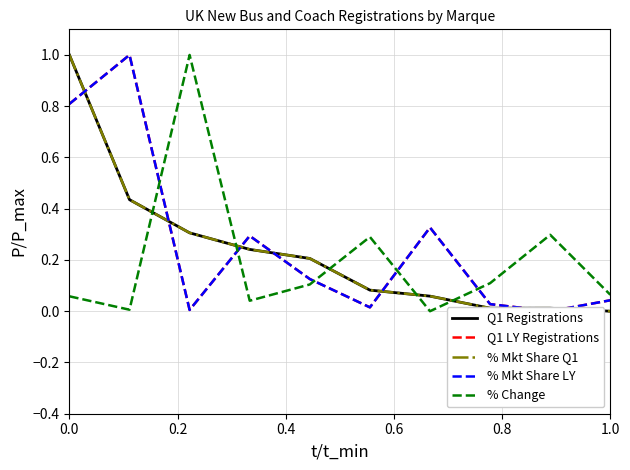

Which series has the largest range (max minus min)?

Q1 Registrations